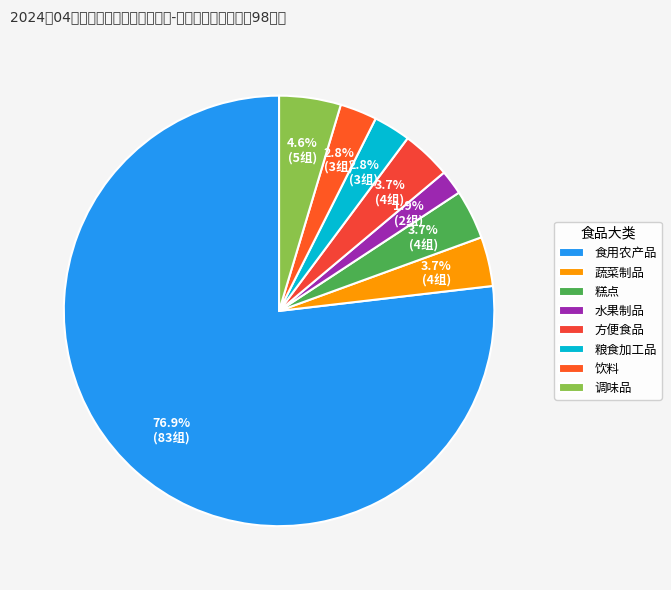

What percentage do 调味品 and 食用农产品 together represent?

81.5%